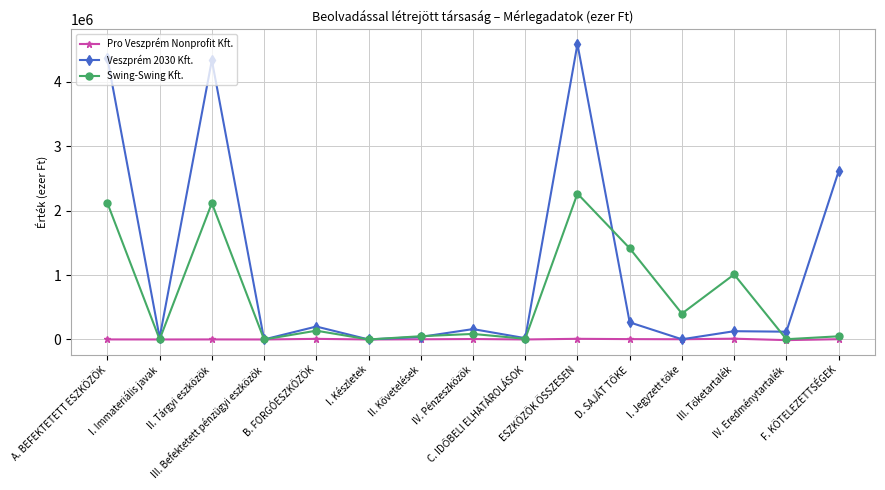

What is the sum of all Pro Veszprém Nonprofit Kft. values?

45164